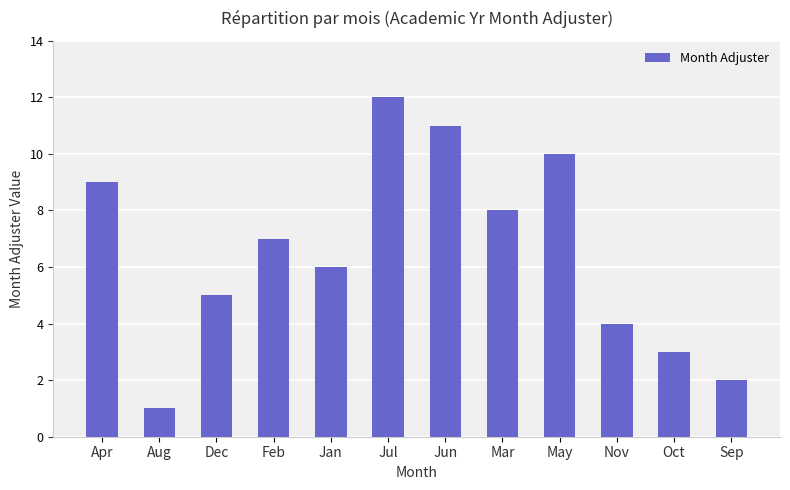

True or false: the data shows 10 at Feb.

False